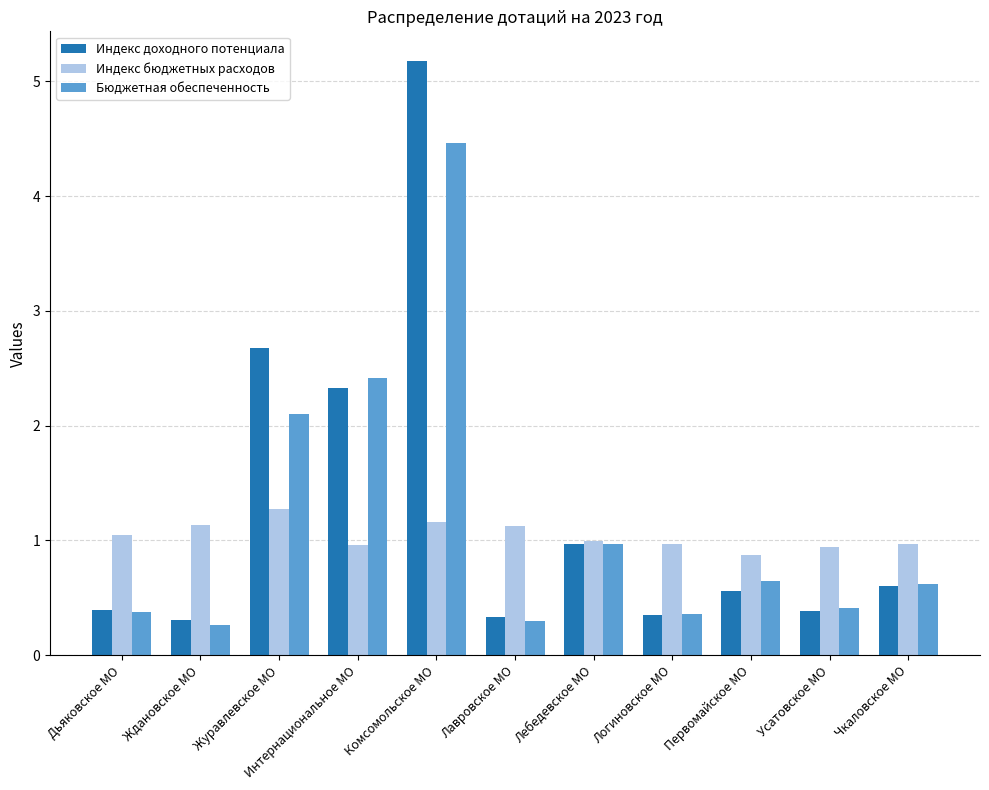

True or false: Индекс доходного потенциала has a value of 2.7 at Журавлевское МО.

True